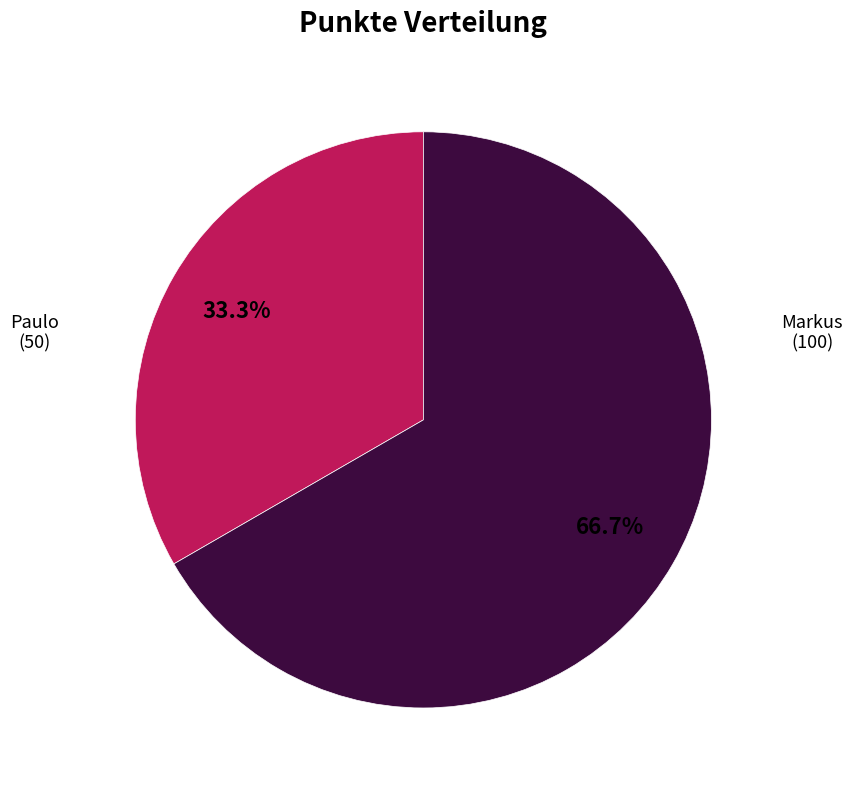

Does any single category account for the majority?

Yes